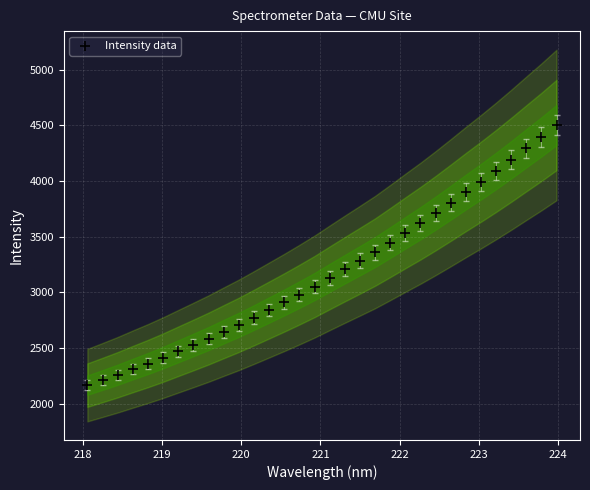

What is the range of X values (max minus min)?

5.9